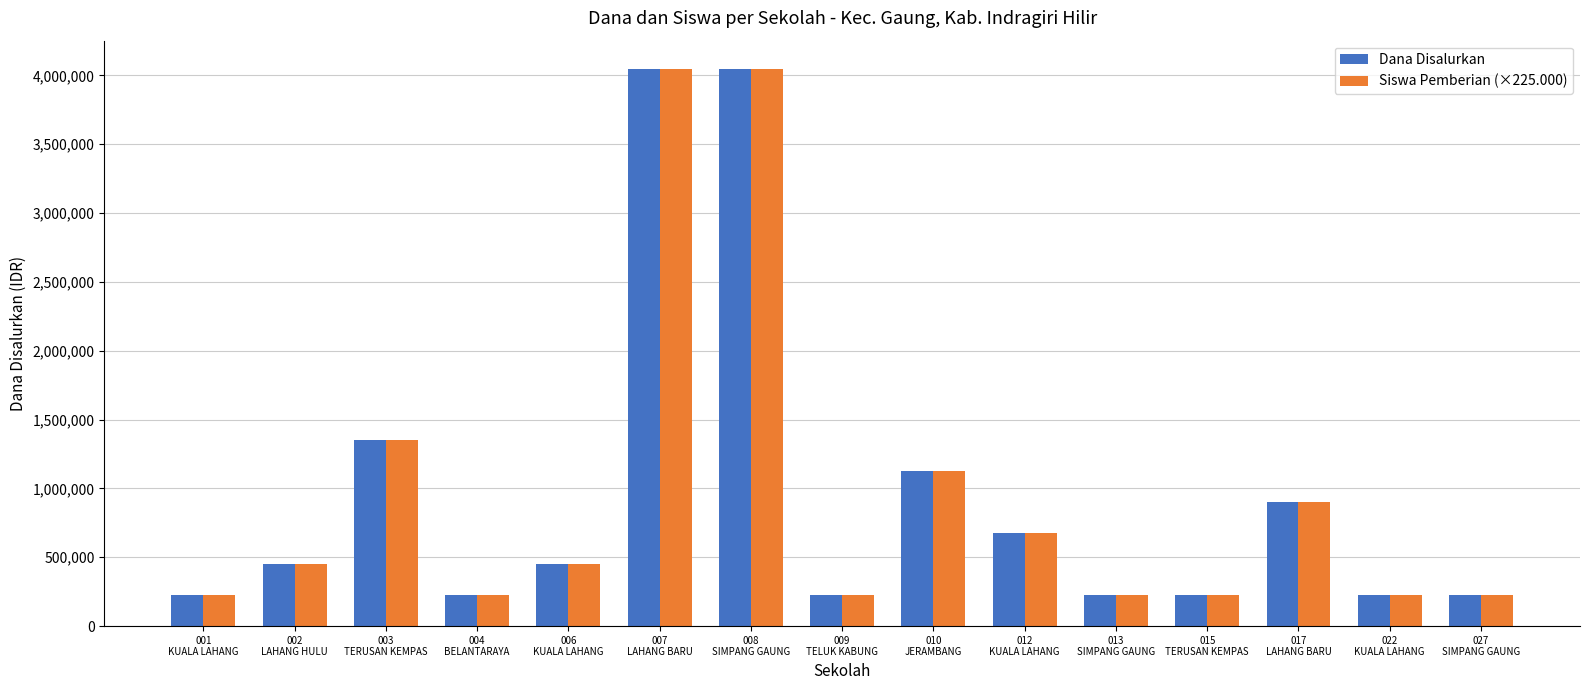

What is the average value of the Dana Disalurkan series?

975000